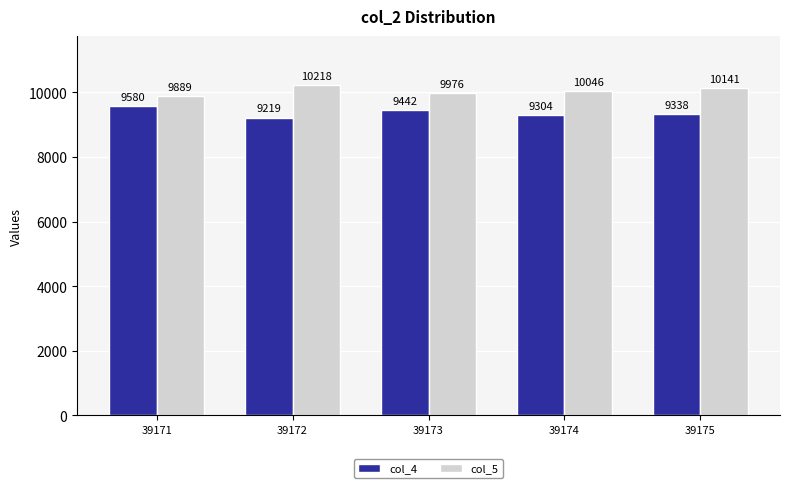

Rank the categories by col_5 value from highest to lowest.

39172, 39175, 39174, 39173, 39171